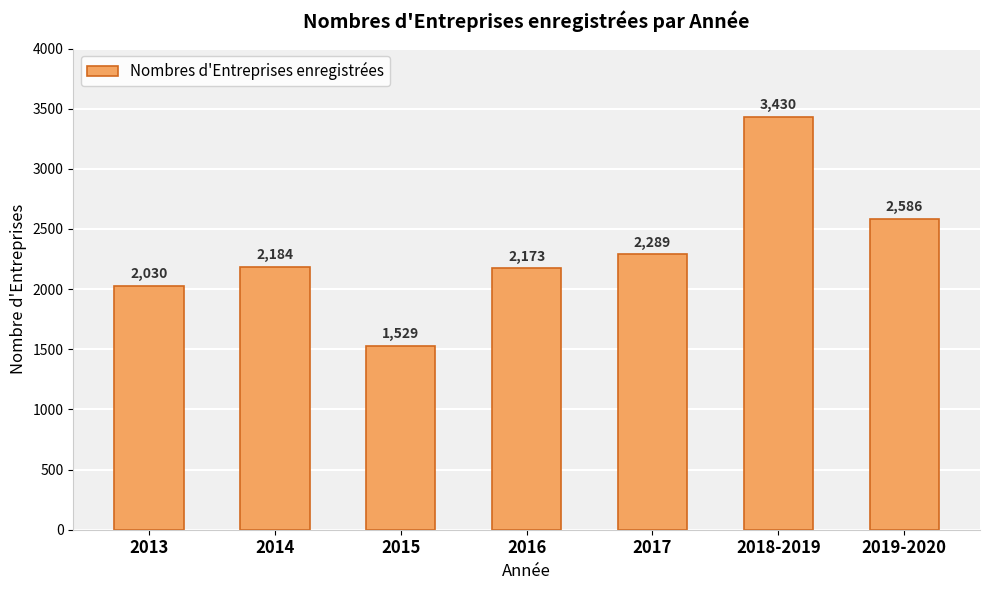

Rank the categories by value from lowest to highest.

2015, 2013, 2016, 2014, 2017, 2019-2020, 2018-2019